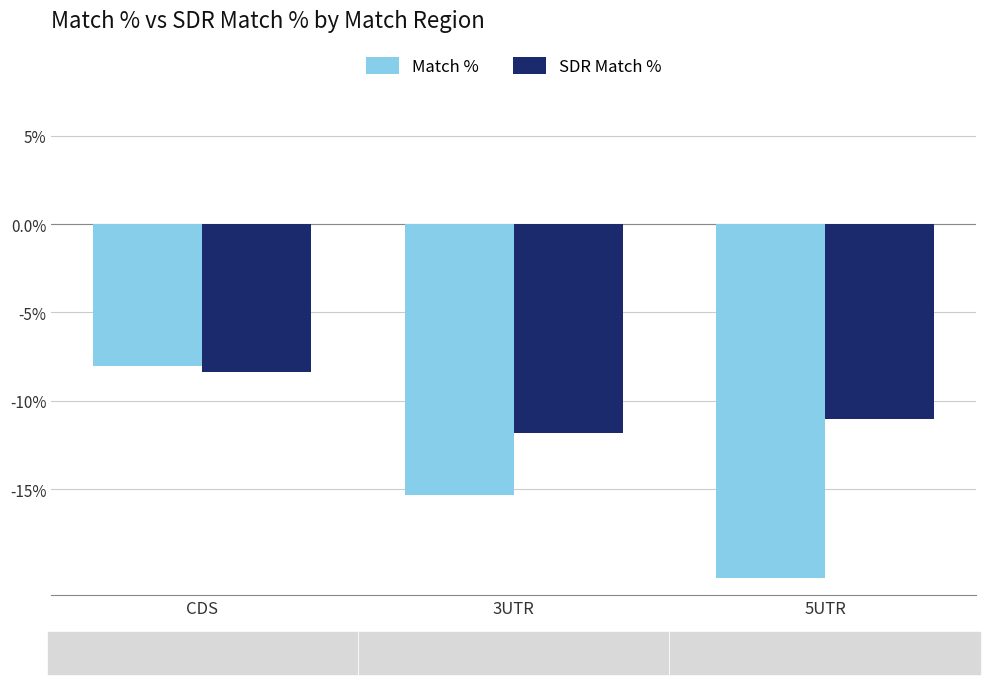

What is the label of the 1st bar from the right?

5UTR